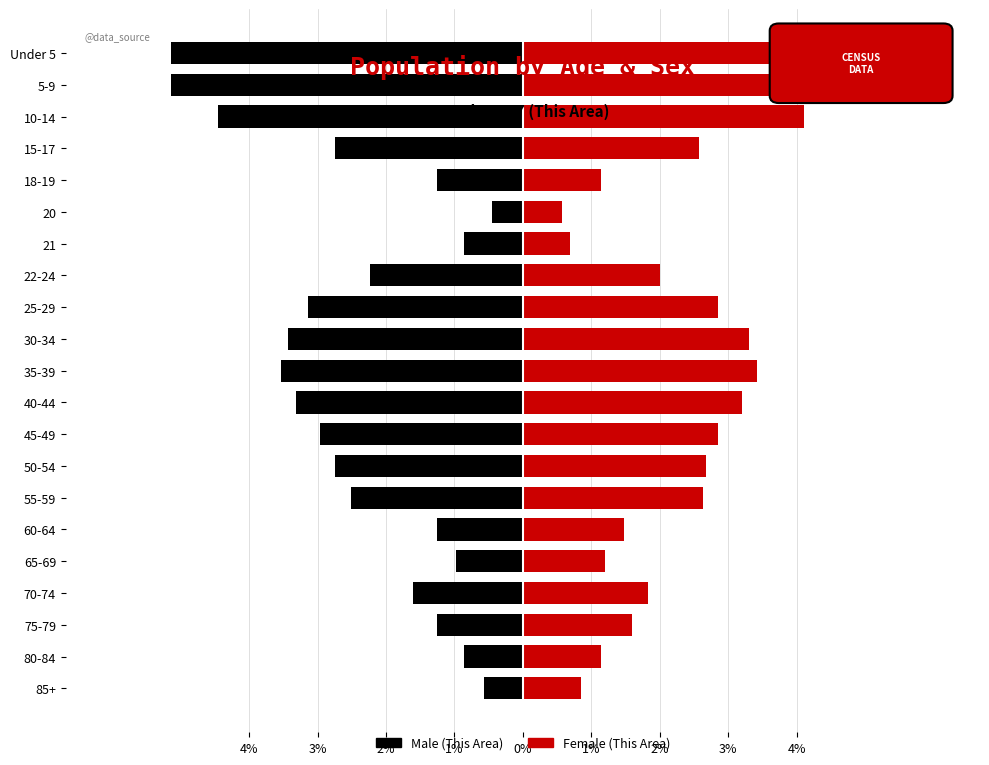

Reading left to right, what are all the values shown in this chart?

Male: -0.6	-0.9	-1.3	-1.6	-1.0	-1.3	-2.5	-2.7	-3.0	-3.3	-3.5	-3.4	-3.1	-2.2	-0.9	-0.5	-1.3	-2.7	-4.5	-5.1	-5.1
Female: 0.9	1.1	1.6	1.8	1.2	1.5	2.6	2.7	2.9	3.2	3.4	3.3	2.9	2.0	0.7	0.6	1.1	2.6	4.1	4.9	4.6